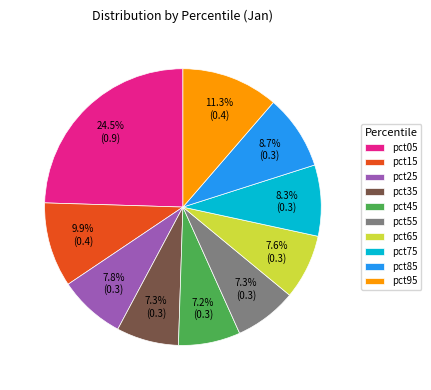

Which slice is the largest?

pct05